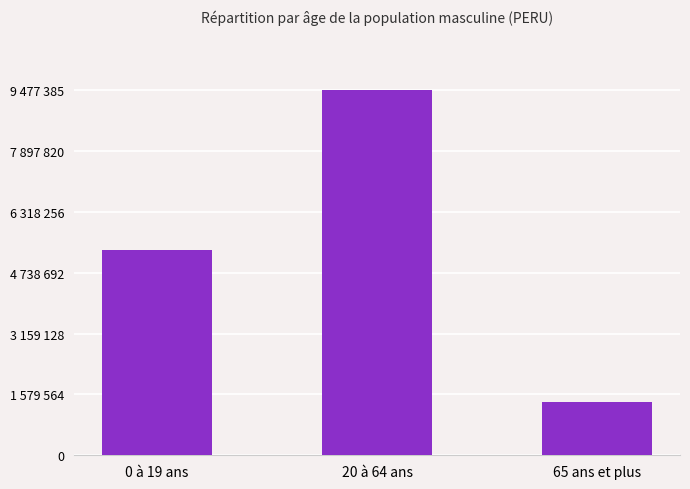

Are the bars horizontal?

No